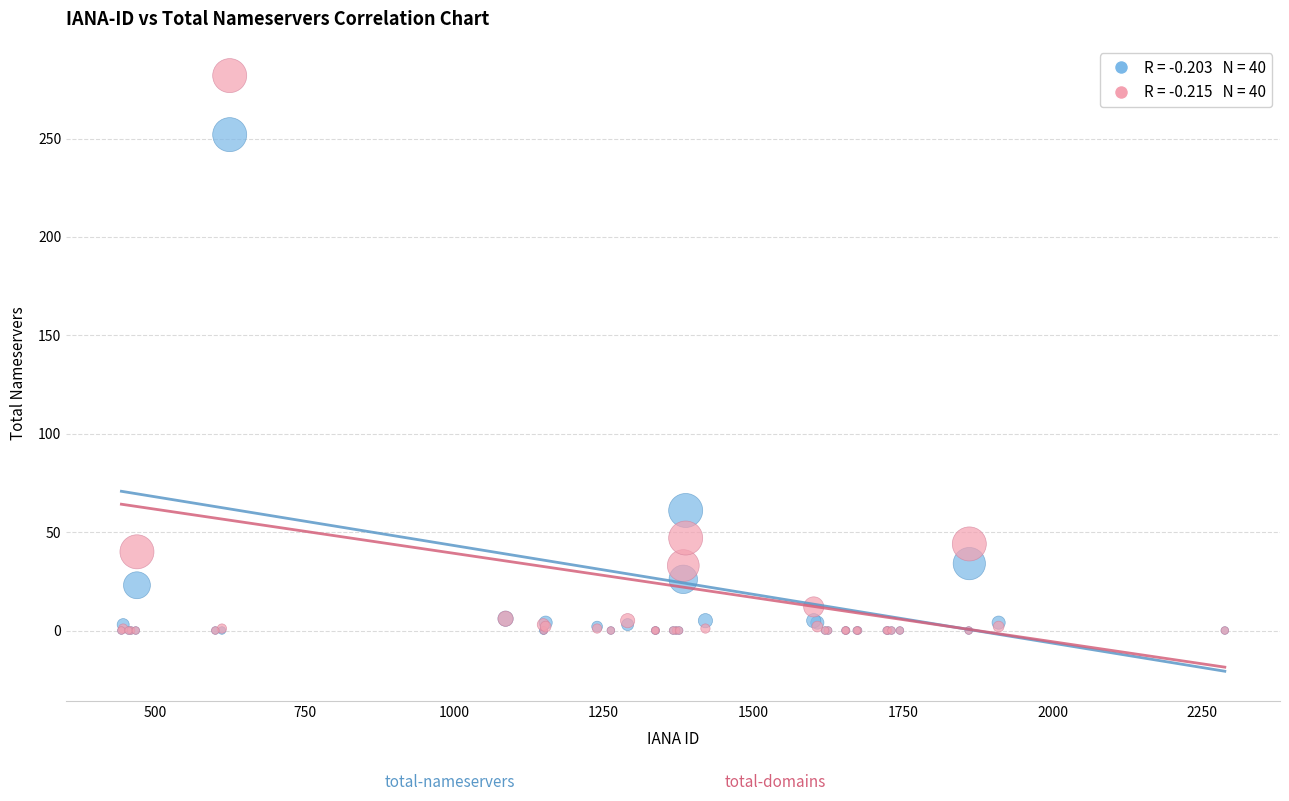

Across all series, what Y value is closest to 141?

61